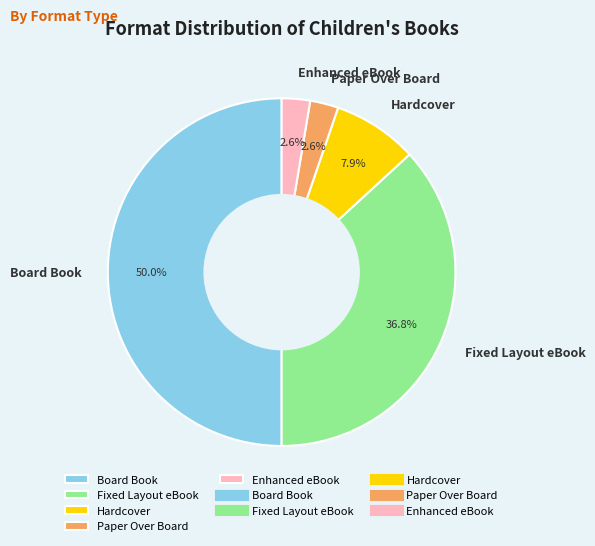

To the nearest percent, what is the difference between the largest and smallest slice percentages?

47%